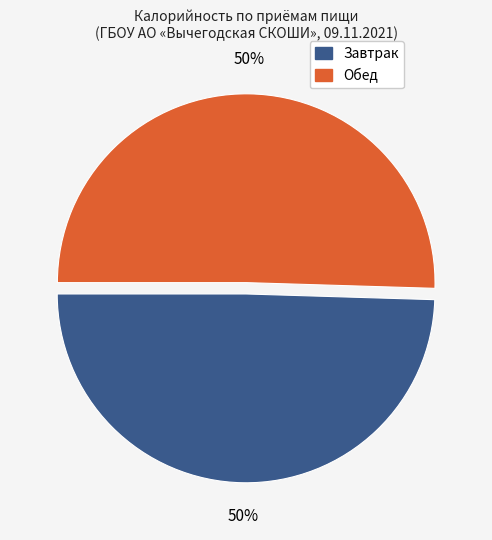

To the nearest percent, what is the combined percentage of Обед and Завтрак?

100%